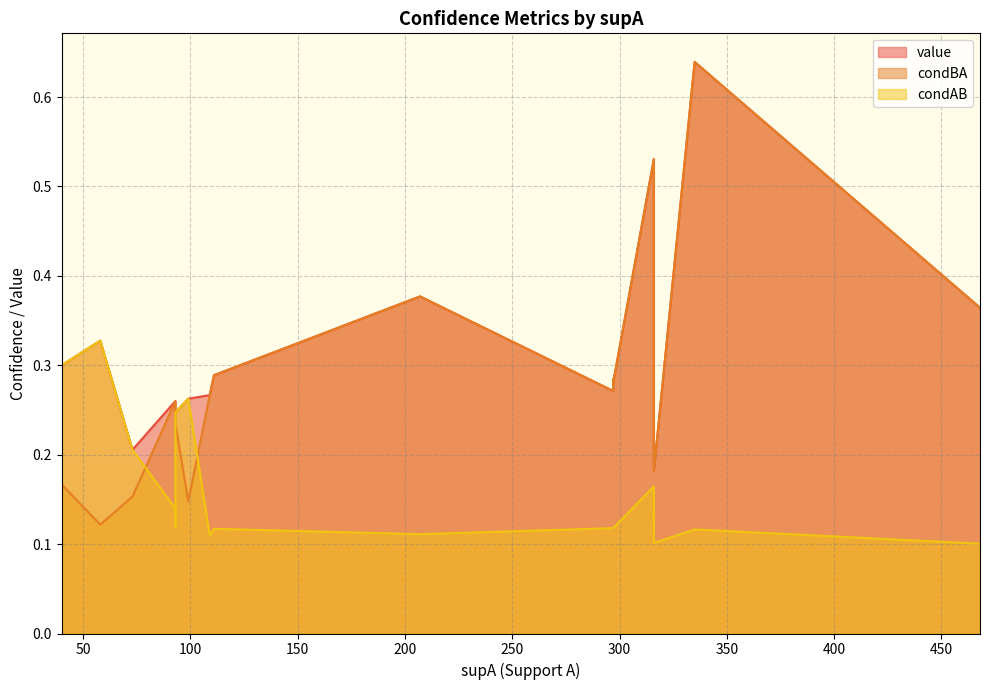

Rank the series by their average value, from lowest to highest.

condAB, condBA, value